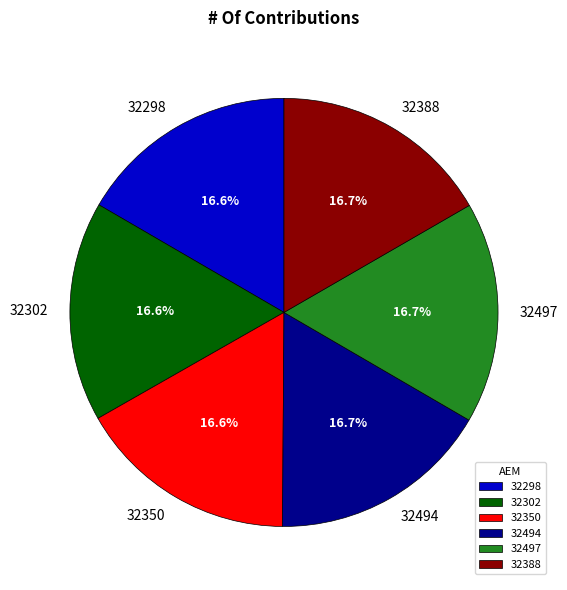

Approximately how many times larger is the value at 32302 compared to 32388?

1.0